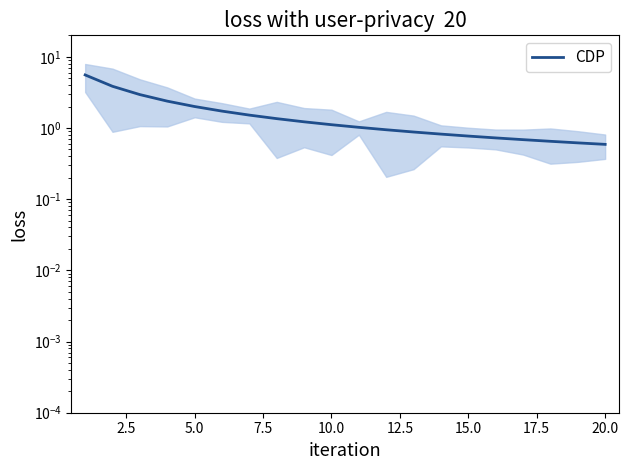

Does the chart have visible grid lines?

No